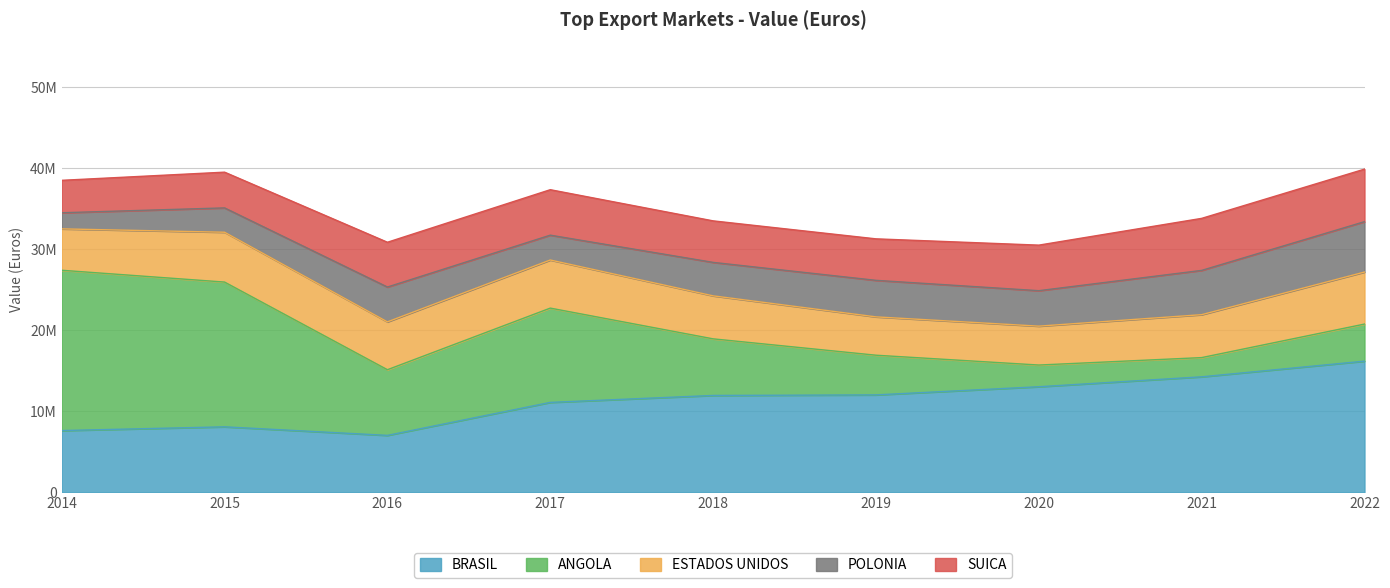

Is the value of SUICA at 2018 greater than the value of BRASIL at 2015?

No